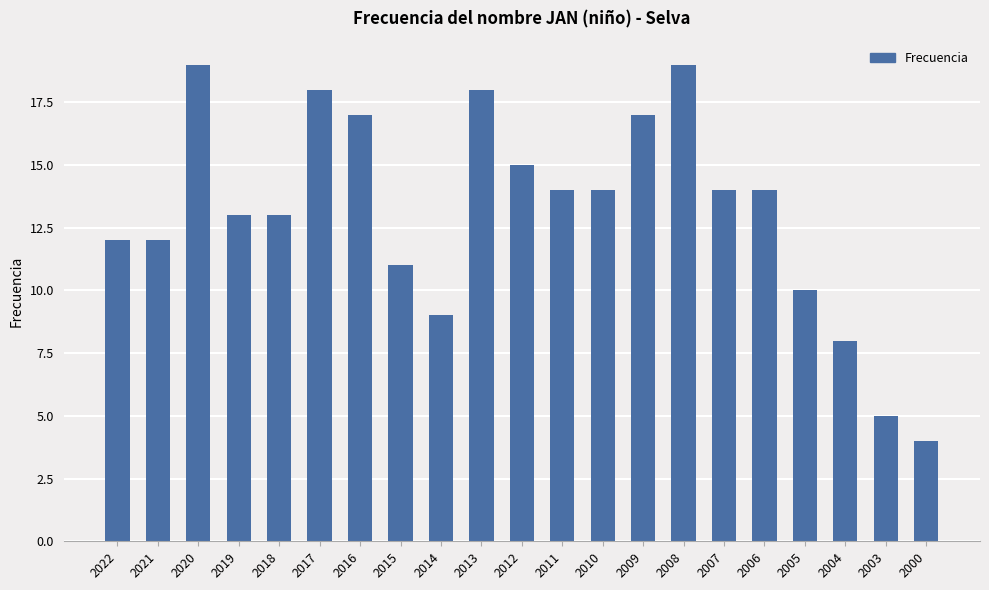

Approximately how many times larger is the value at 2013 compared to 2010?

1.3